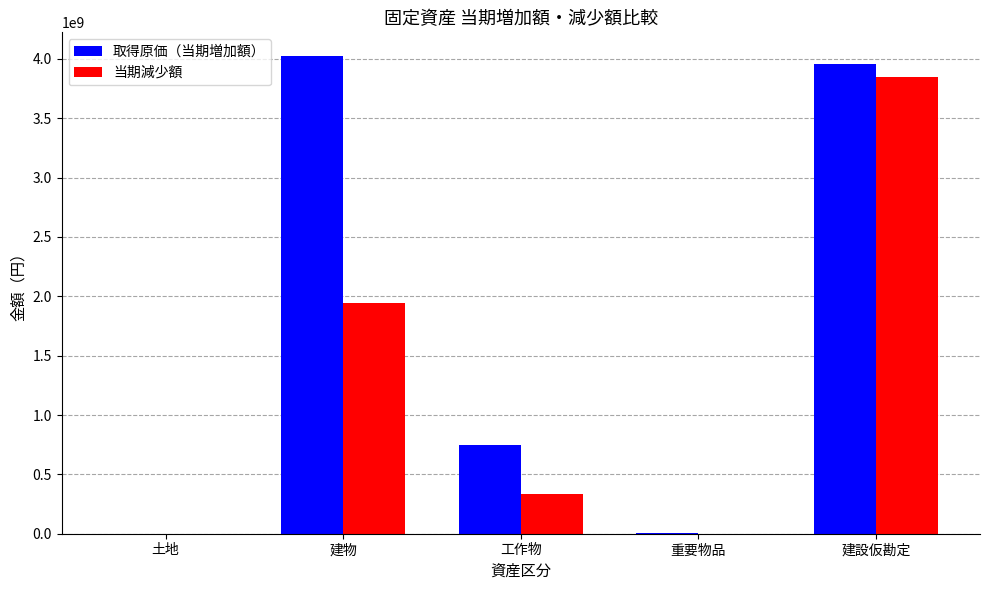

What is the greatest value displayed?

4022639541